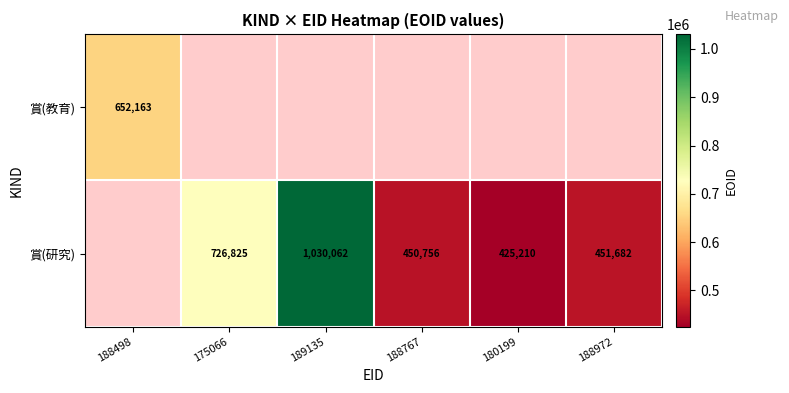

The 賞(研究) series shows 451682 at 188972. True or false?

True